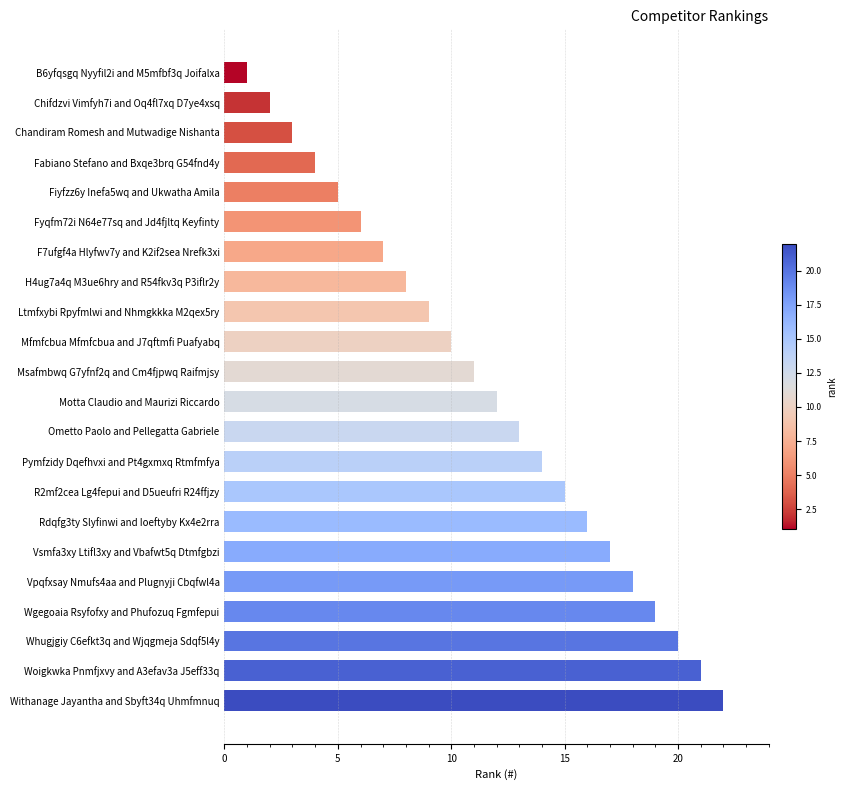

Read the value at Wgegoaia Rsyfofxy and Phufozuq Fgmfepui.

19